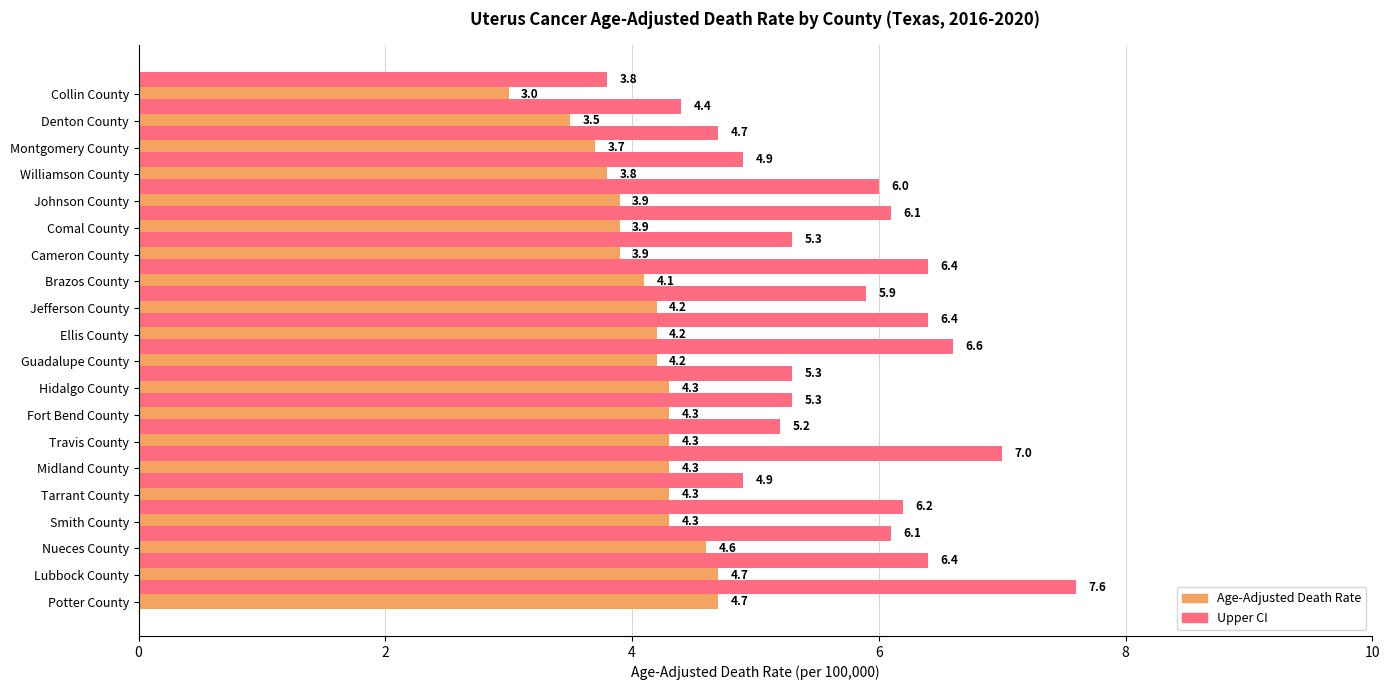

What is the spread (max minus min) of values at Jefferson County?

1.7